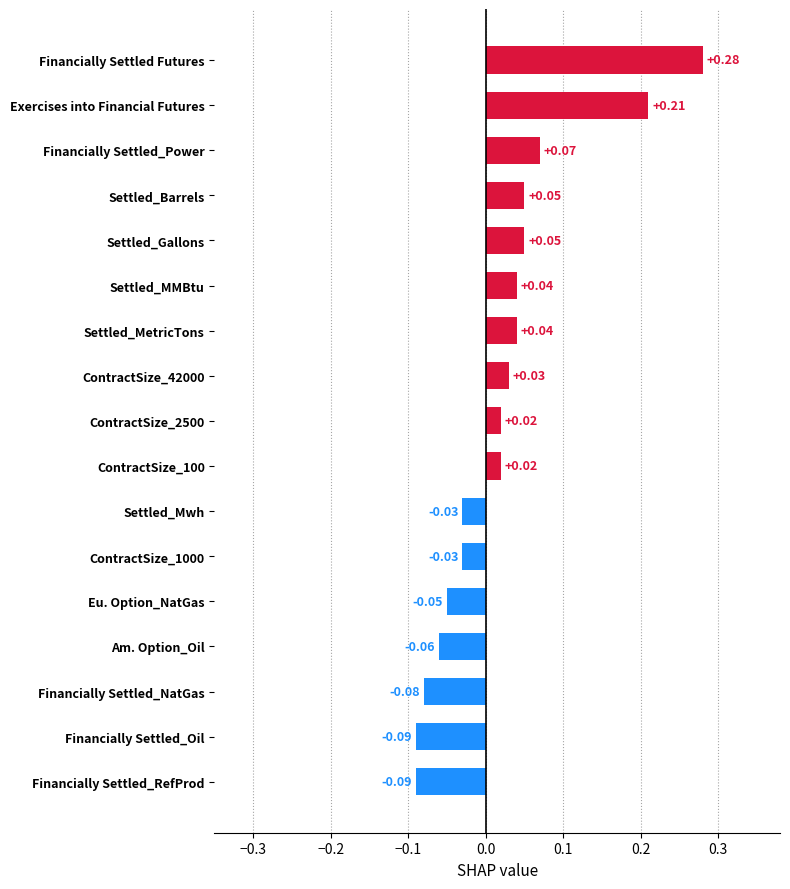

Between ContractSize_1000 and Settled_Barrels, which is larger?

Settled_Barrels